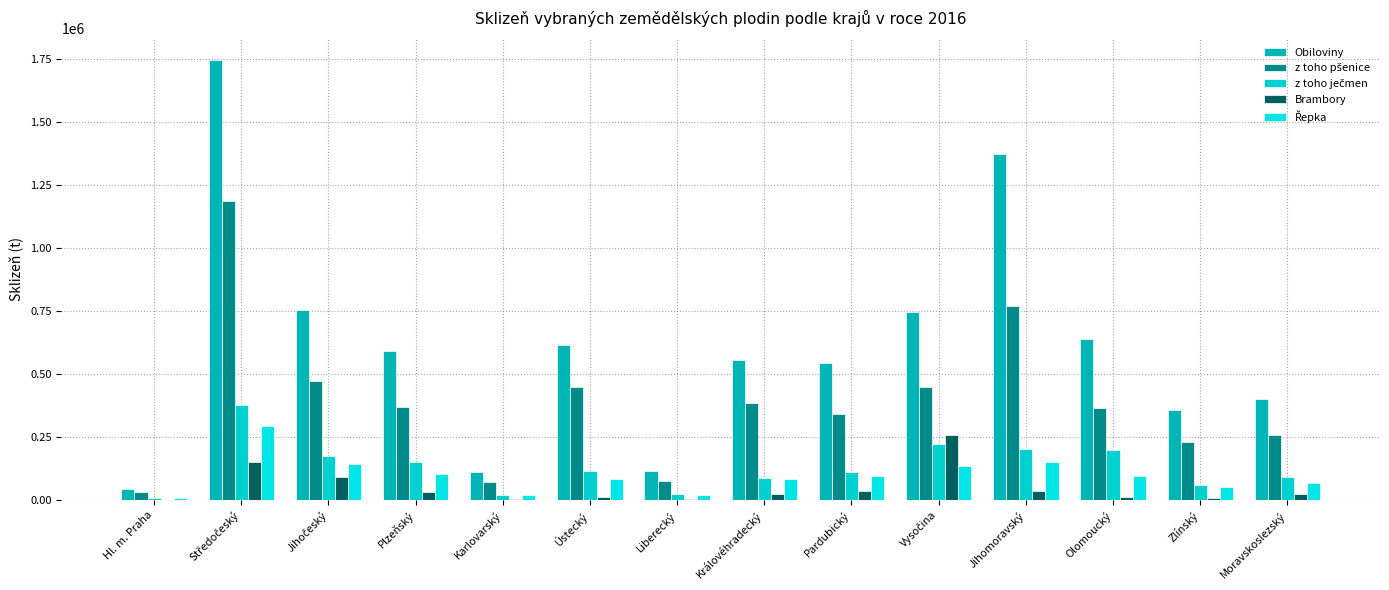

Is it true that z toho pšenice equals 770779.4 at Jihomoravský?

True